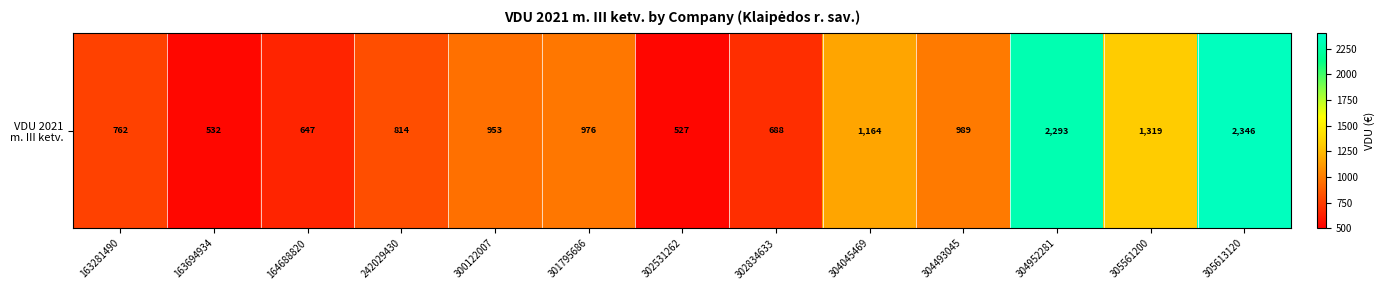

At which label is the value closest to 1436?

305561200